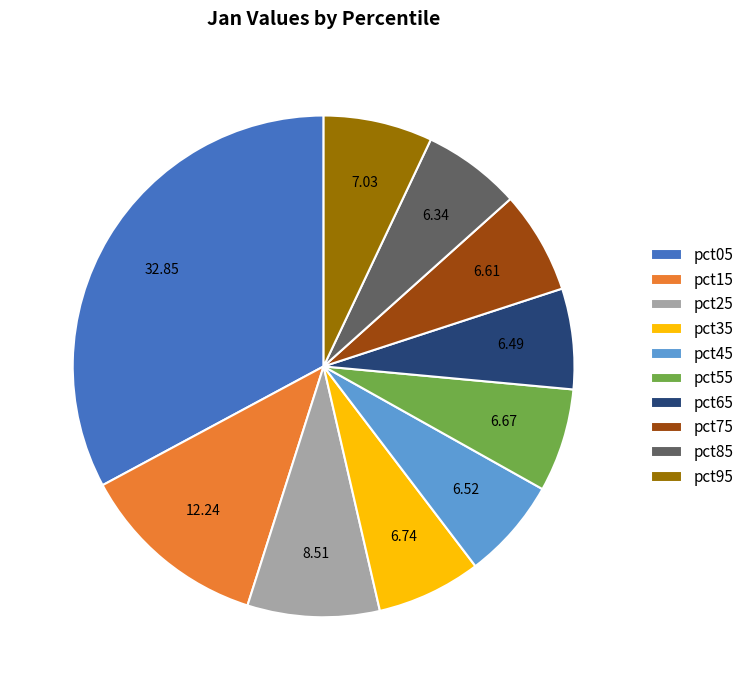

Between pct25 and pct05, which is larger?

pct05